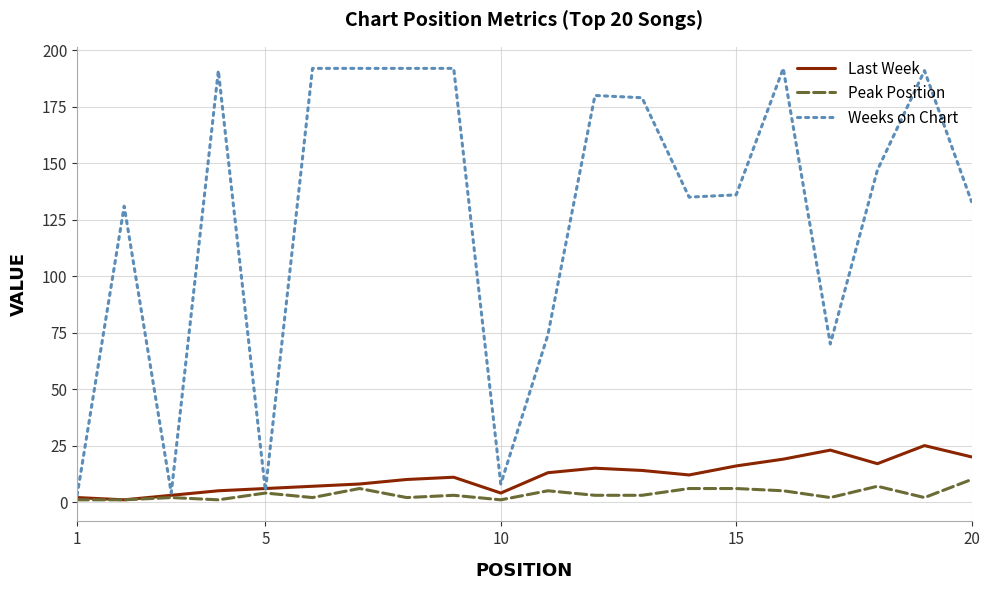

What are all the series names shown in the legend?

Last Week, Peak Position, Weeks on Chart